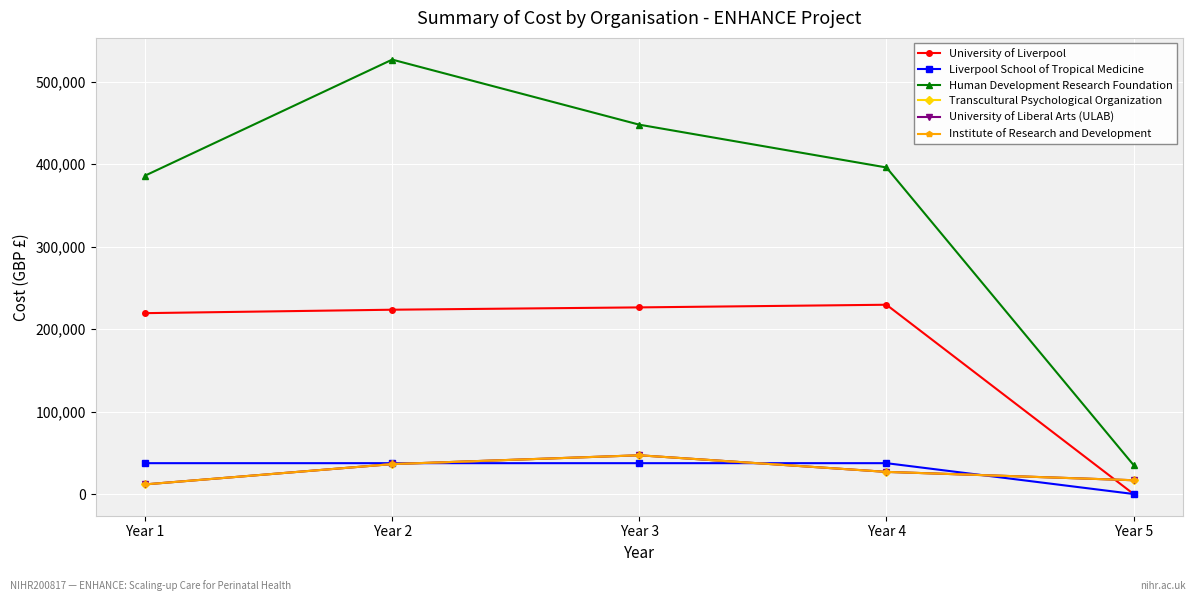

True or false: Liverpool School of Tropical Medicine and University of Liverpool cross at least once.

False